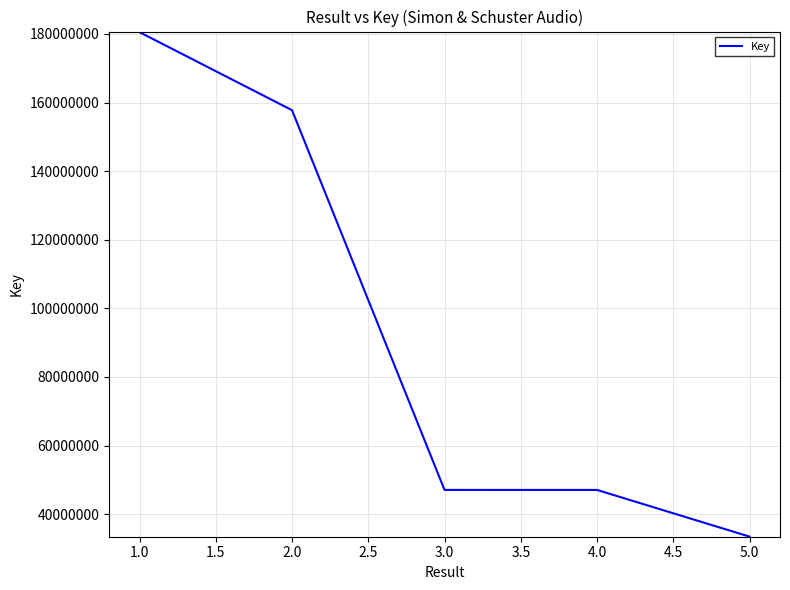

True or false: the data has more than 1 interior local peaks.

False